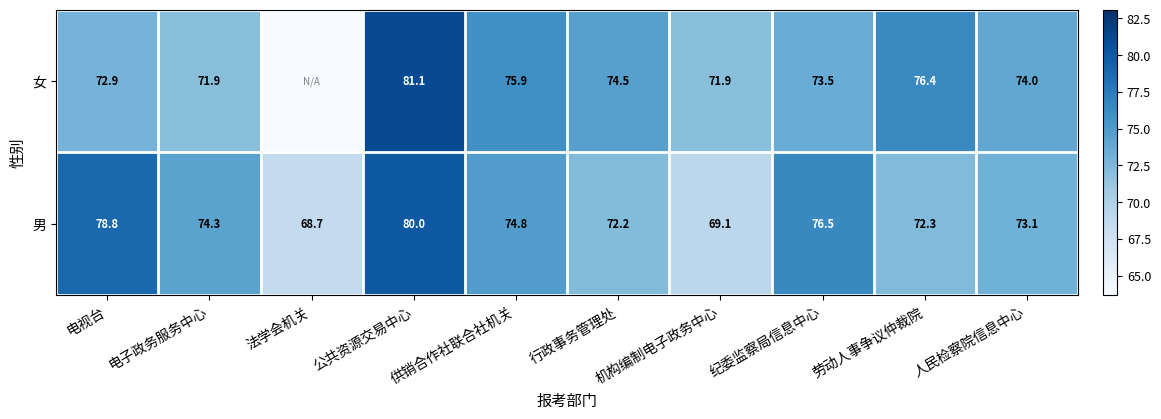

What is the total value across all series at 电子政务服务中心?

146.2